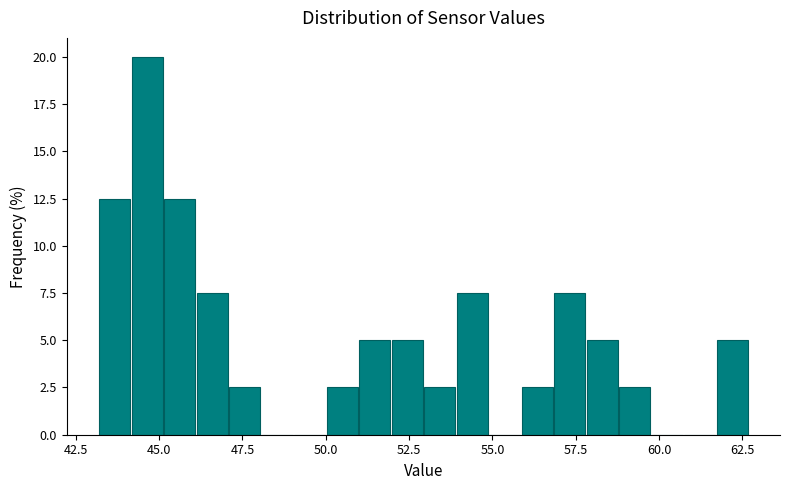

Around what value on the x-axis is the tallest bar? Give the approximate position of its centre, as read against the axis.

44.5